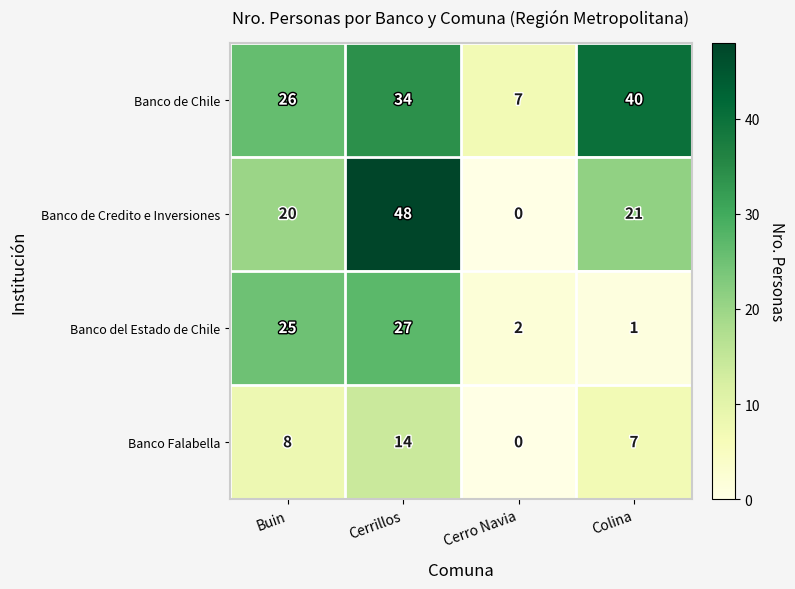

How many series are shown in this chart?

4